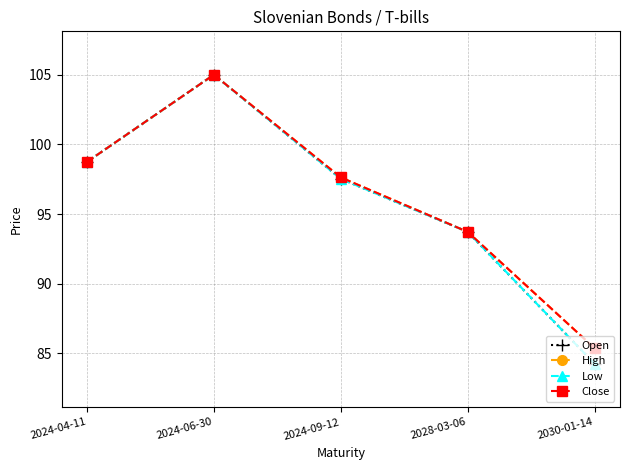

Is the value of High at 2024-04-11 greater than the value of Low at 2024-04-11?

No